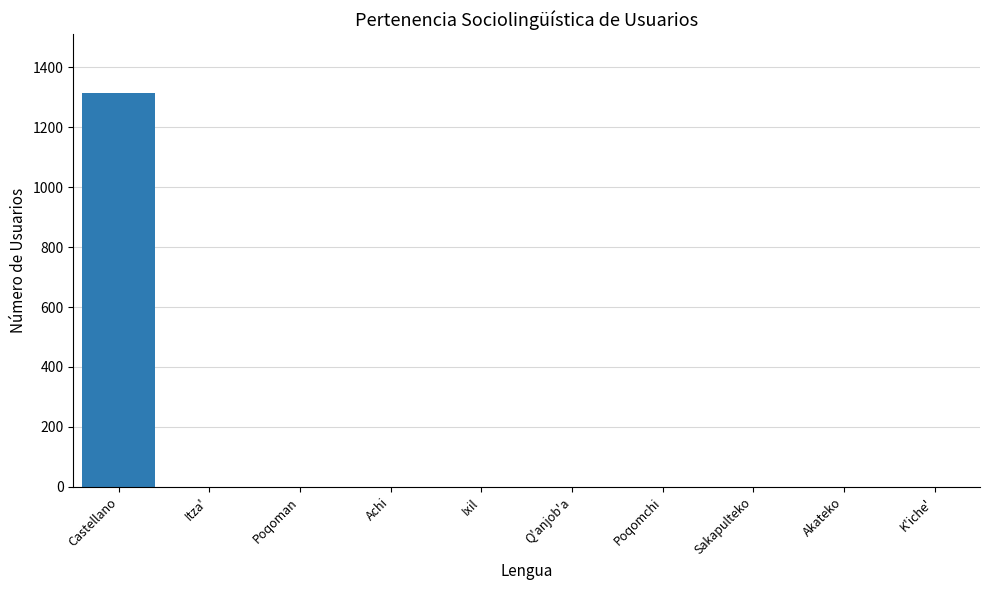

Reading left to right, extract all data points from this chart.

Castellano=1313	Itza'=0	Poqoman=0	Achi=0	Ixil=0	Q'anjob'a=0	Poqomchi=0	Sakapulteko=0	Akateko=0	K'iche'=0